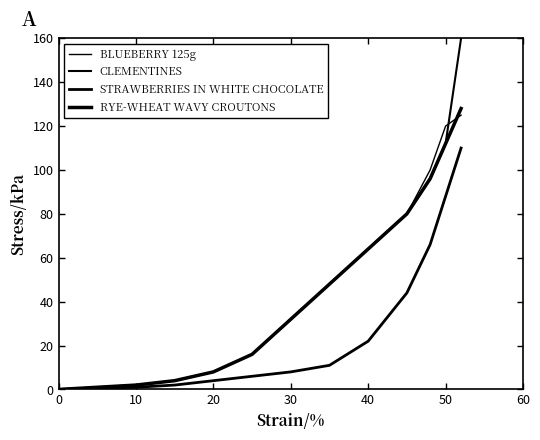

Does the chart display data point markers on the line(s)?

No